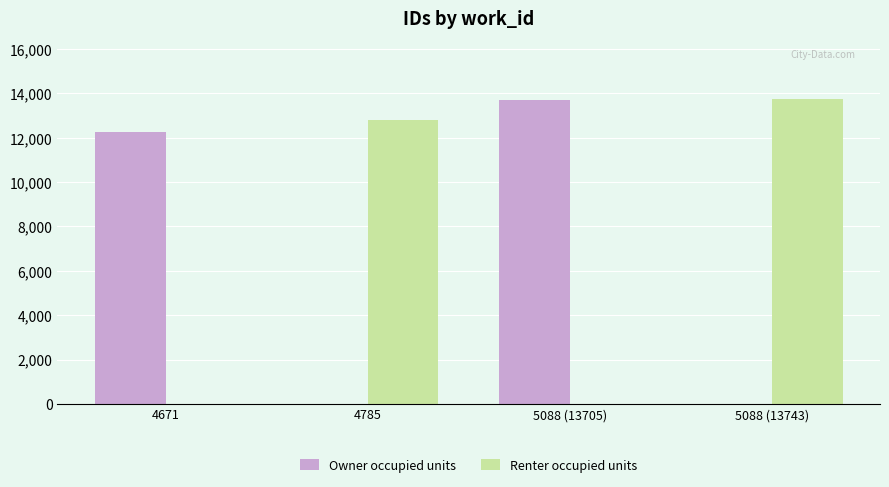

At which label is Renter occupied units closest to 6871?

4785